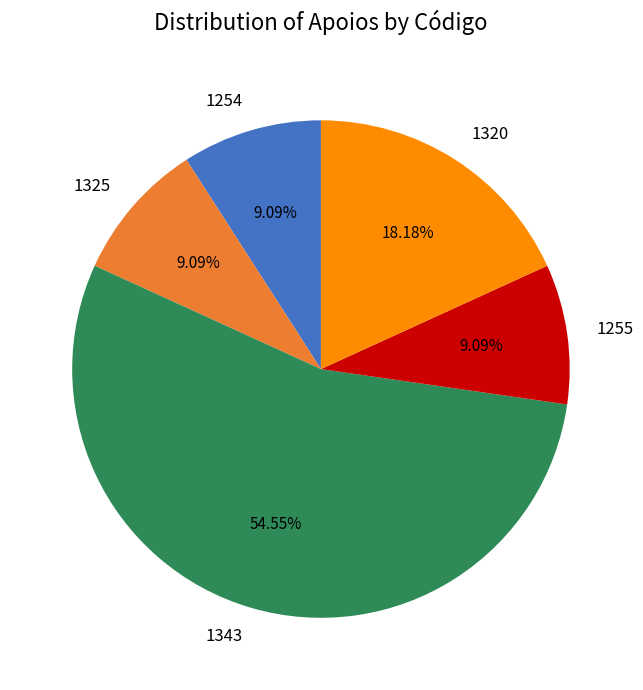

To the nearest percent, what is the average slice percentage?

20%